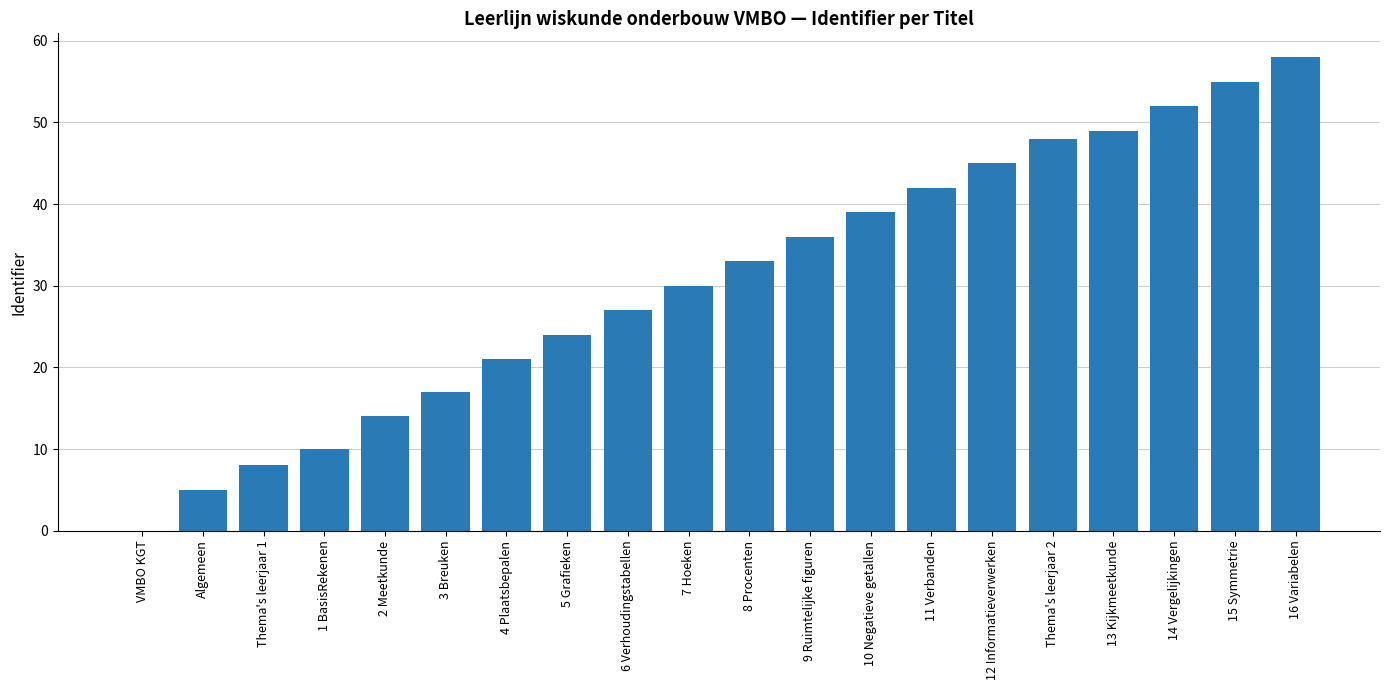

The chart shows a value of -18 at VMBO KGT. True or false?

False